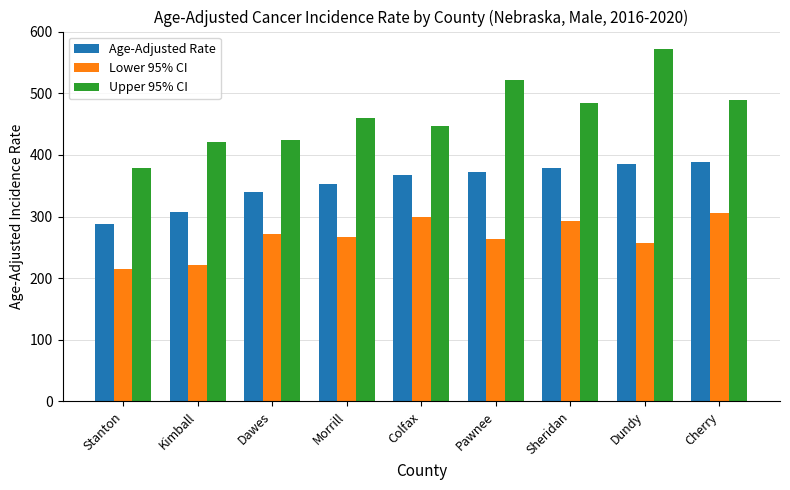

List the series in order of their overall mean, highest first.

Upper 95% CI, Age-Adjusted Rate, Lower 95% CI